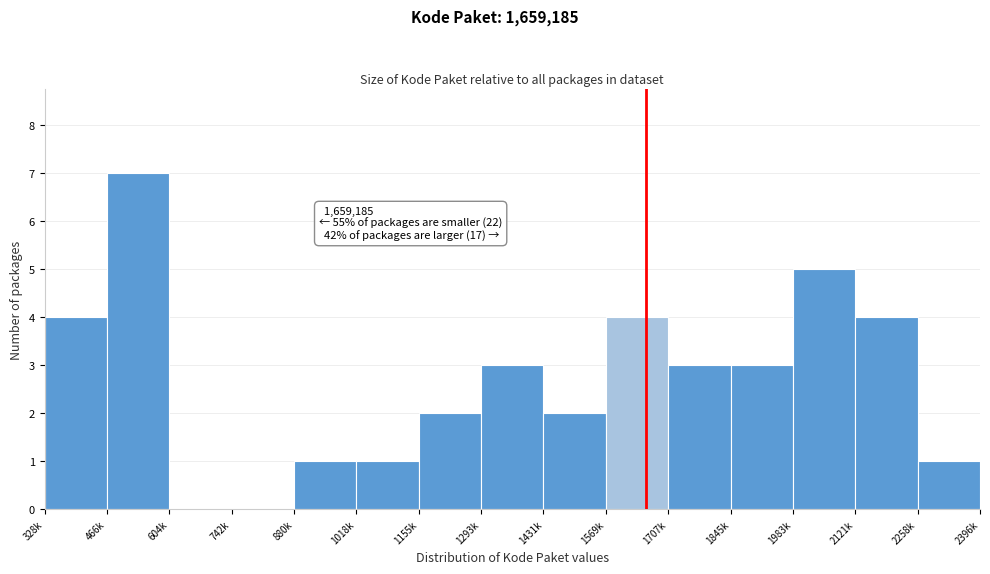

Reading left to right, extract all data points from this chart.

328k=4	466k=7	604k=0	742k=0	880k=1	1018k=1	1155k=2	1293k=3	1431k=2	1569k=4	1707k=3	1845k=3	1983k=5	2121k=4	2258k=1